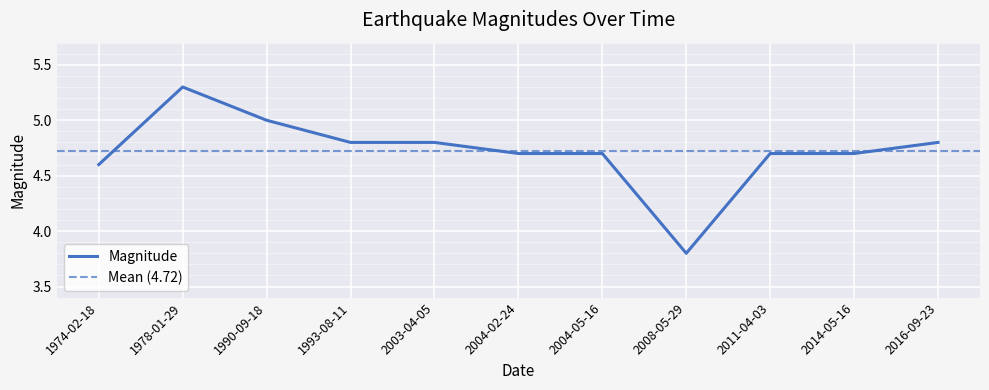

Is this an area chart (filled region under the line)?

No